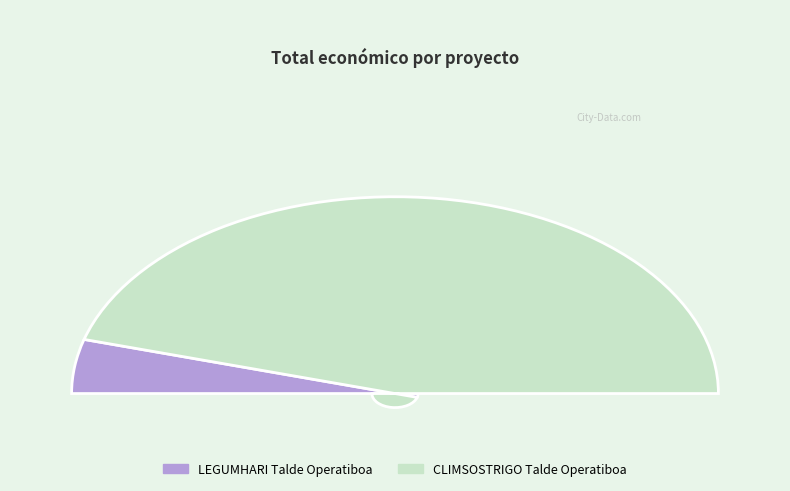

Does LEGUMHARI Talde Operatiboa represent more than half of the total?

No